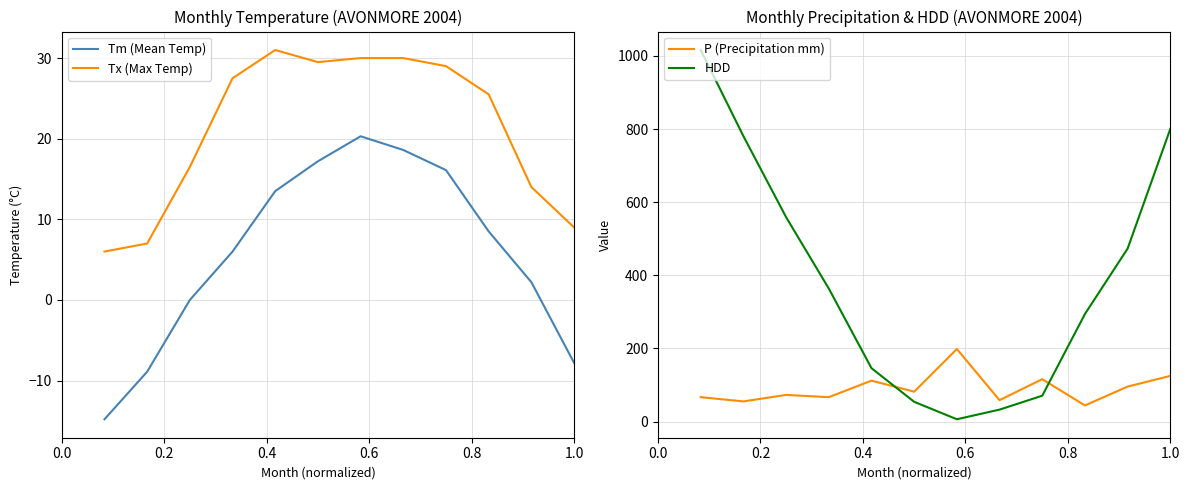

True or false: Tm (Mean Temp) and Tx (Max Temp) cross at least once.

False